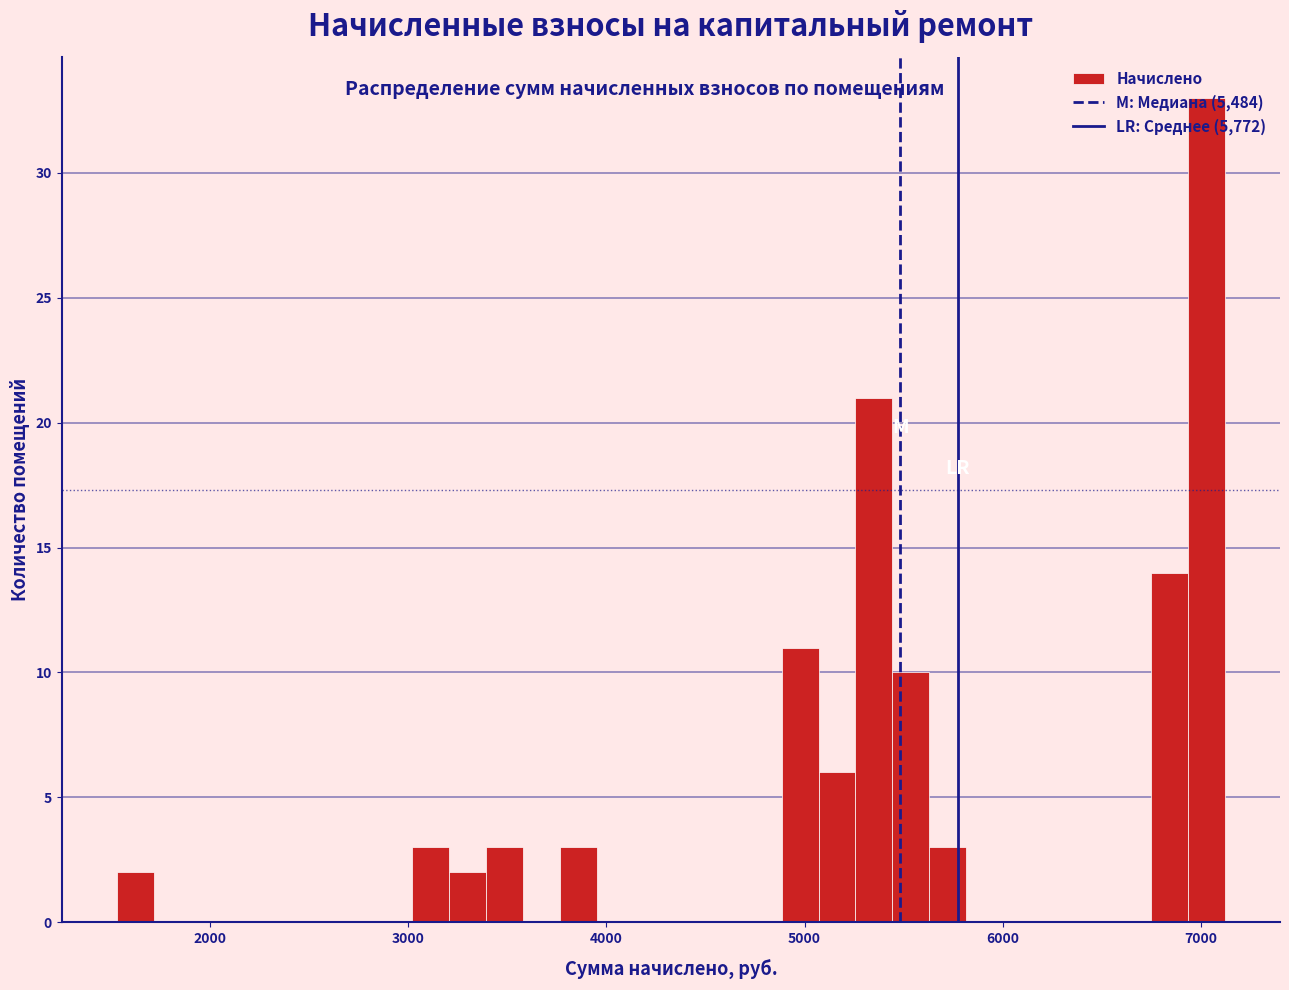

Read against the x-axis, roughly where is the centre of the tallest bar?

7000